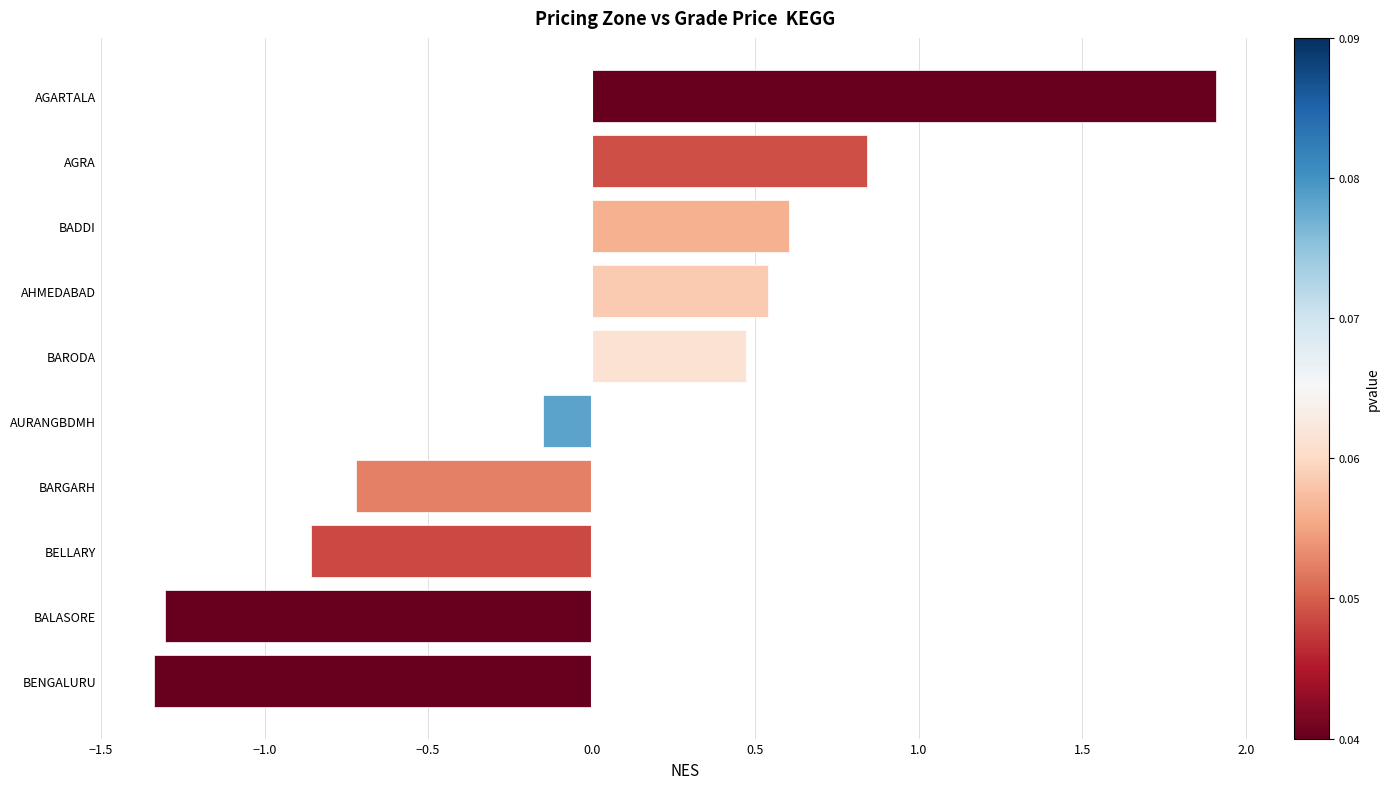

At which label is the value closest to 0?

AURANGBDMH